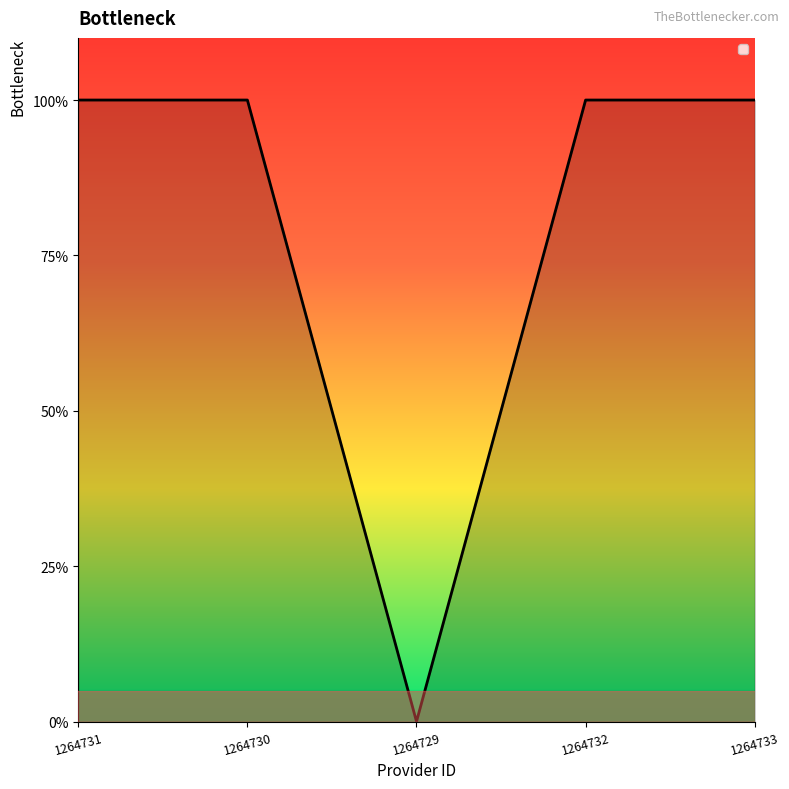

Does the chart have visible grid lines?

No